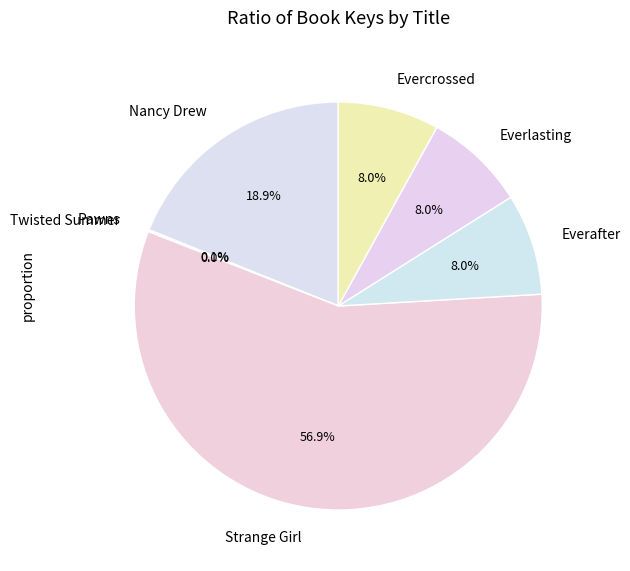

Is there any slice that represents more than half of the pie?

Yes